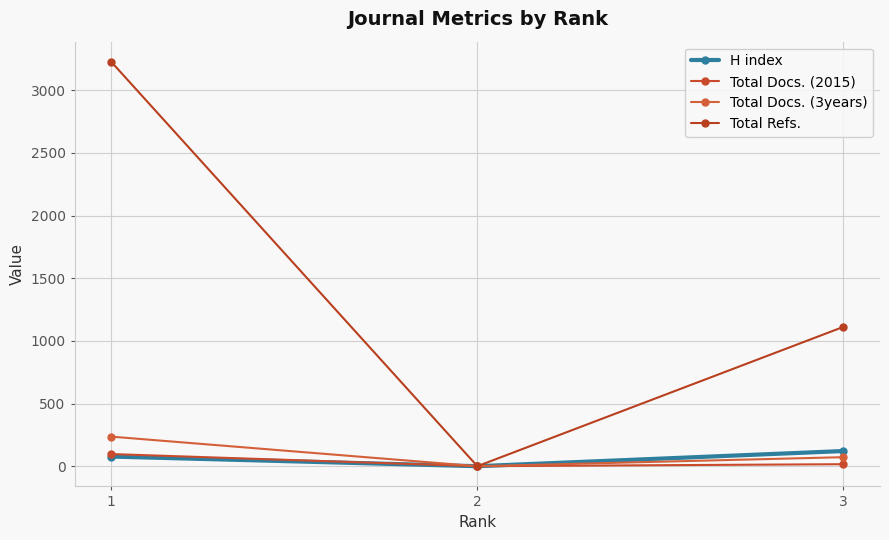

How many lines are shown in the chart?

4